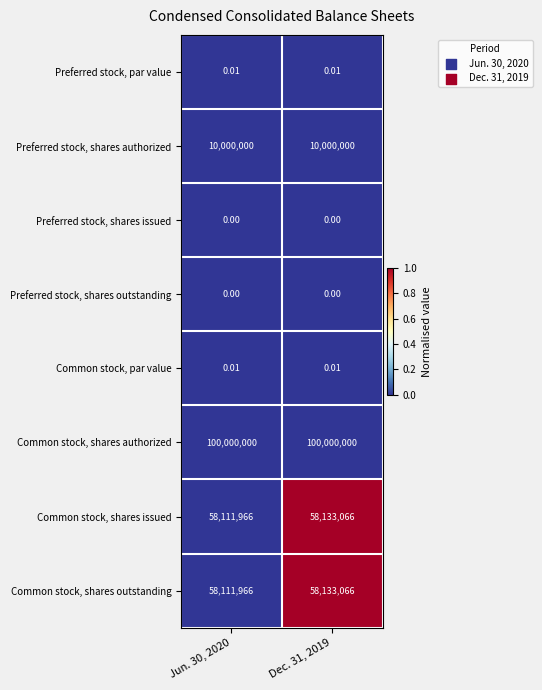

Which series has the largest total across all categories?

Common stock, shares authorized